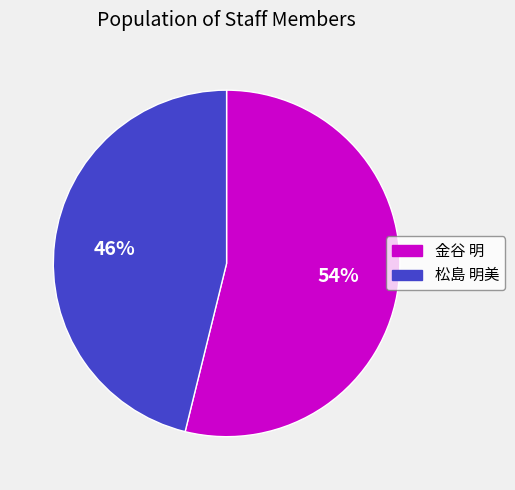

Which slice is the largest?

金谷 明